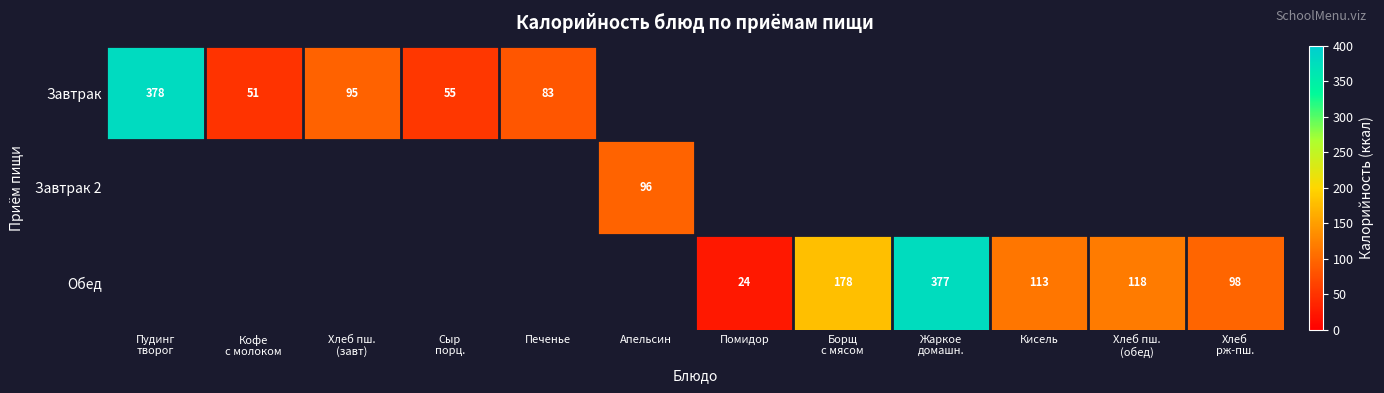

Which has a higher value, Печенье or Хлеб пш.
(обед)?

Хлеб пш.
(обед)